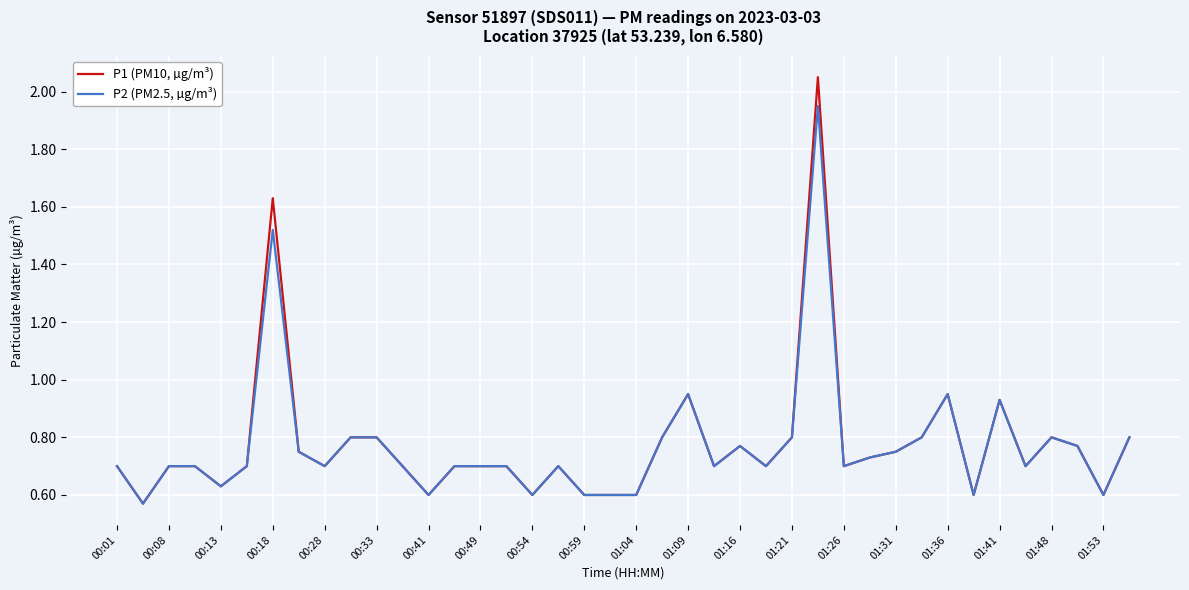

List the series in order of their peak value, highest first.

P1 (PM10, µg/m³), P2 (PM2.5, µg/m³)